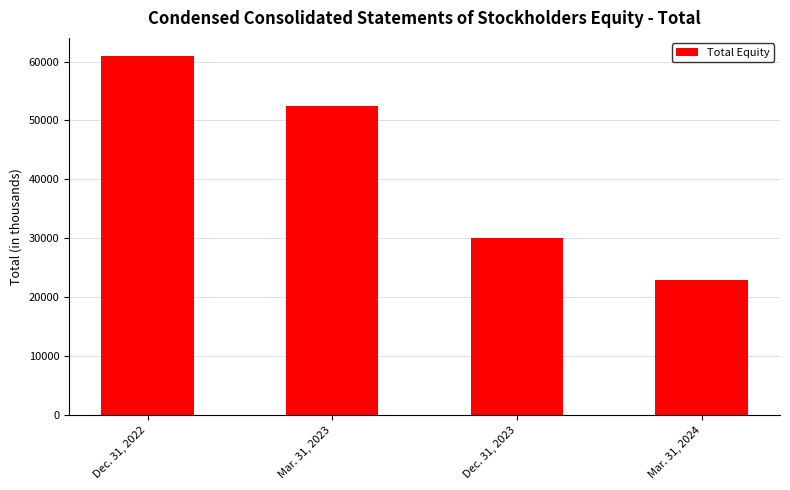

Reading right to left, list all the values displayed in this chart.

22926	30052	52488	60969